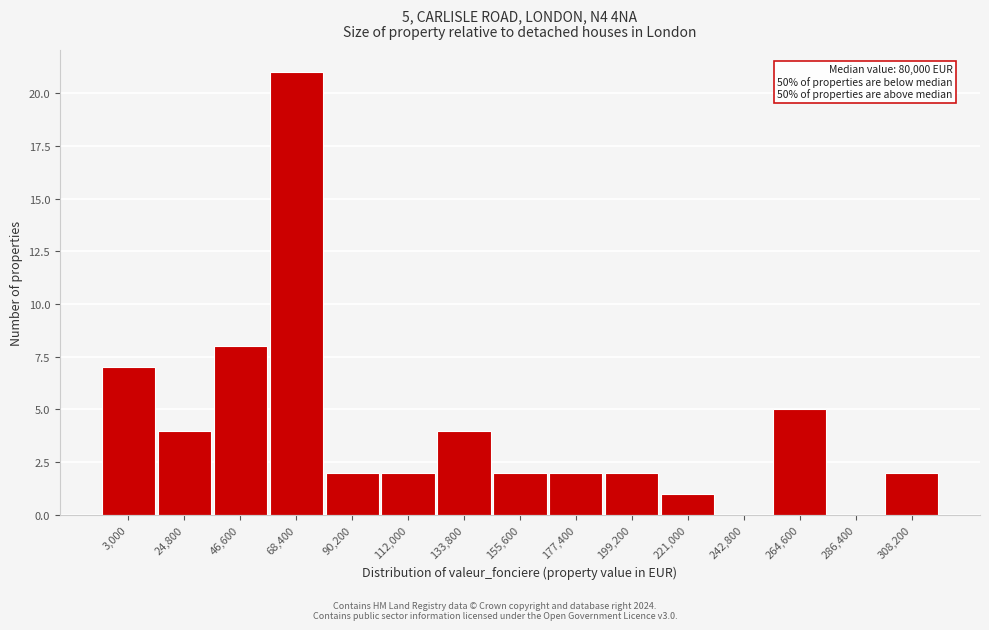

Reading right to left, what are all the values shown in this chart?

308,200=2	286,400=0	264,600=5	242,800=0	221,000=1	199,200=2	177,400=2	155,600=2	133,800=4	112,000=2	90,200=2	68,400=21	46,600=8	24,800=4	3,000=7